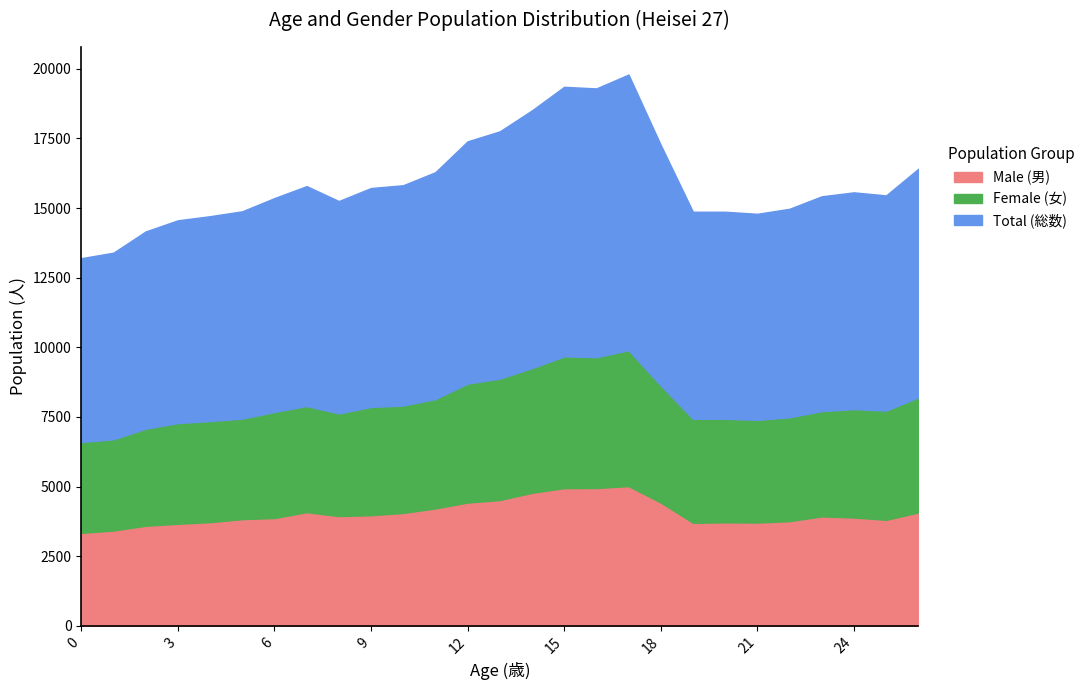

Where is Male (男) nearest to the value 4178?

11